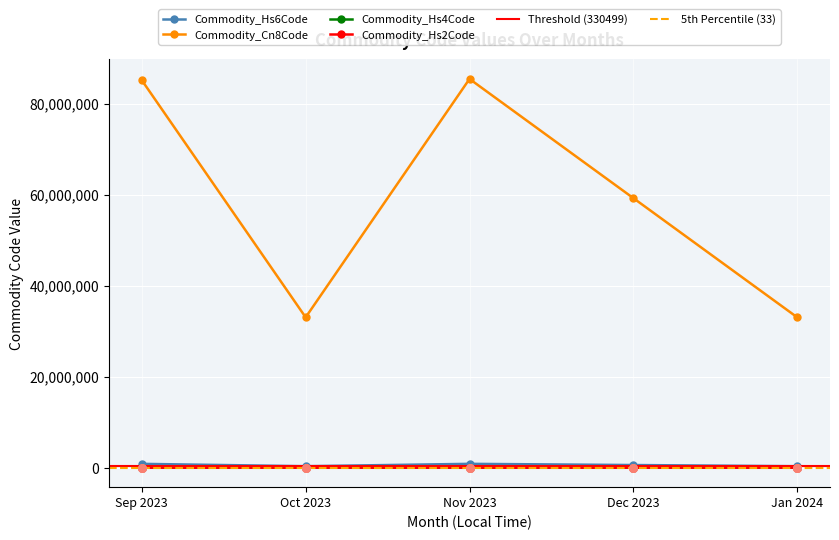

Which series contains the highest Y value?

Commodity_Cn8Code